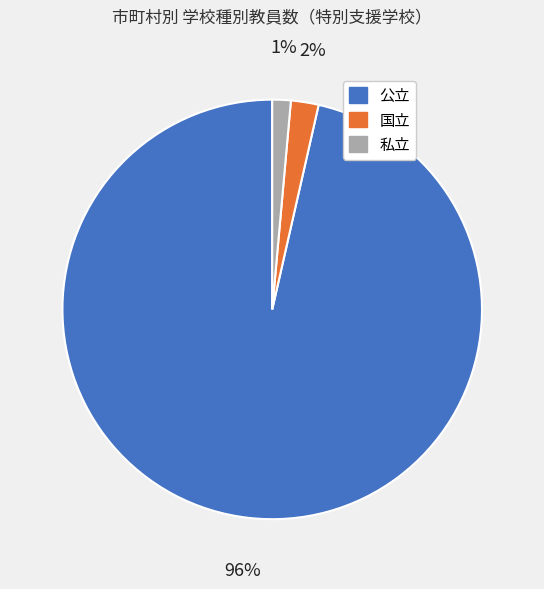

What is the largest slice in the pie chart?

公立